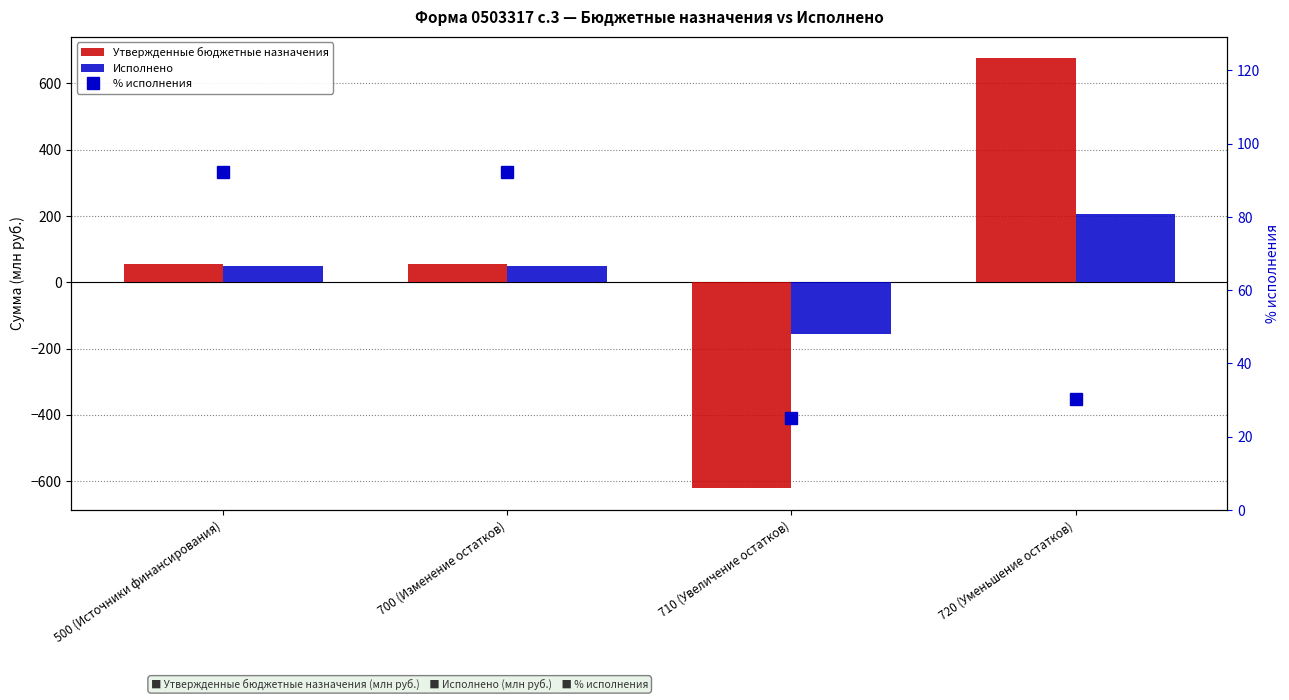

Which series has the largest range (max minus min)?

Утвержденные бюджетные назначения